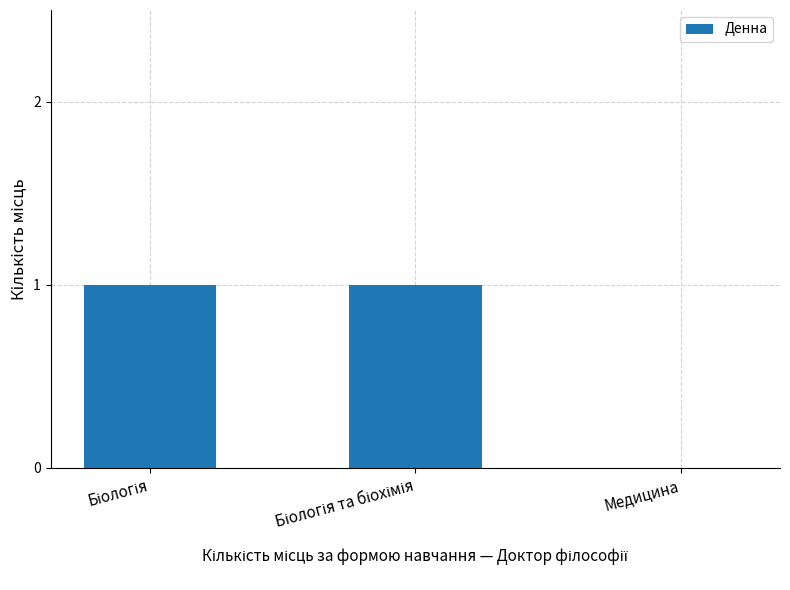

The value at Медицина is 0. True or false?

True